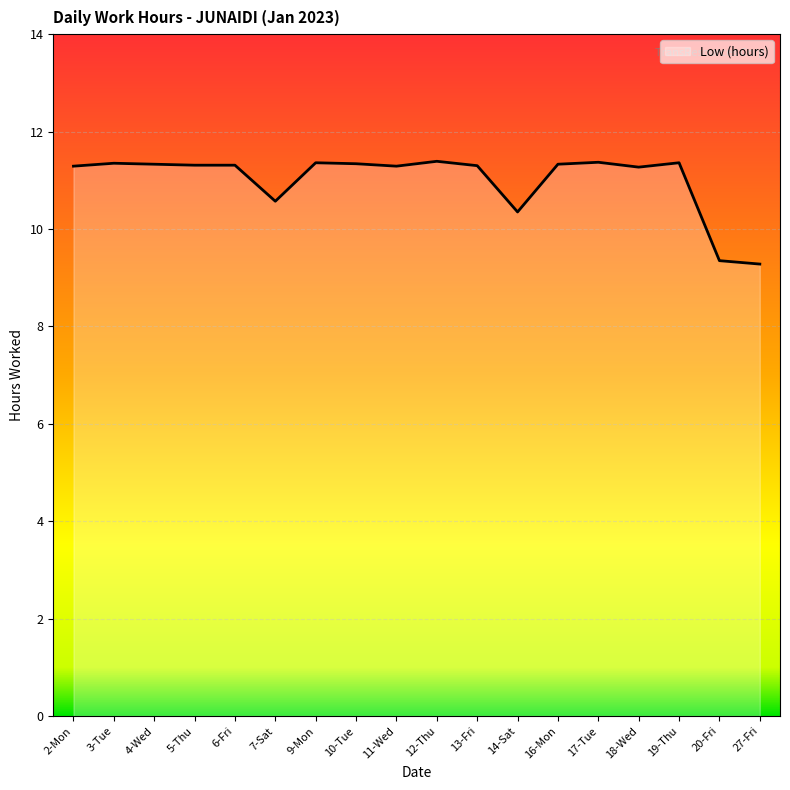

Approximately how many times larger is the value at 6-Fri compared to 3-Tue?

1.0